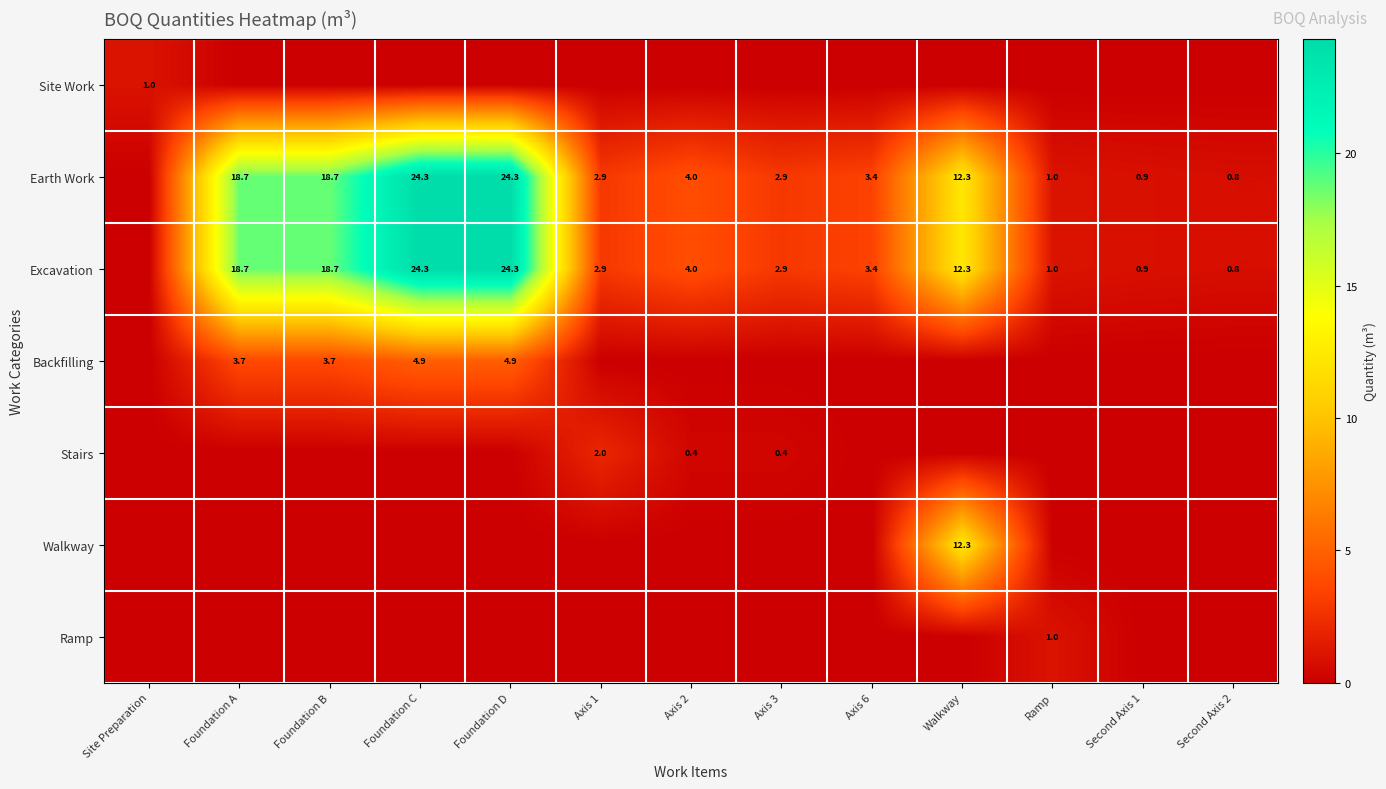

True or false: Backfilling has a value of 3.7 at Foundation B.

True